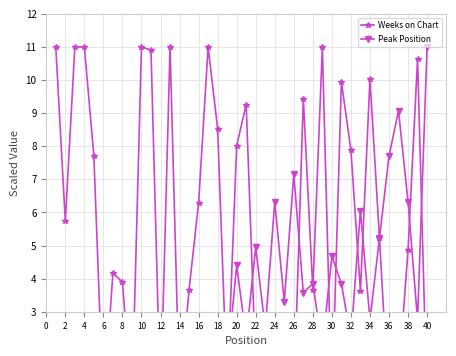

Where is the first local minimum for Weeks on Chart?

2